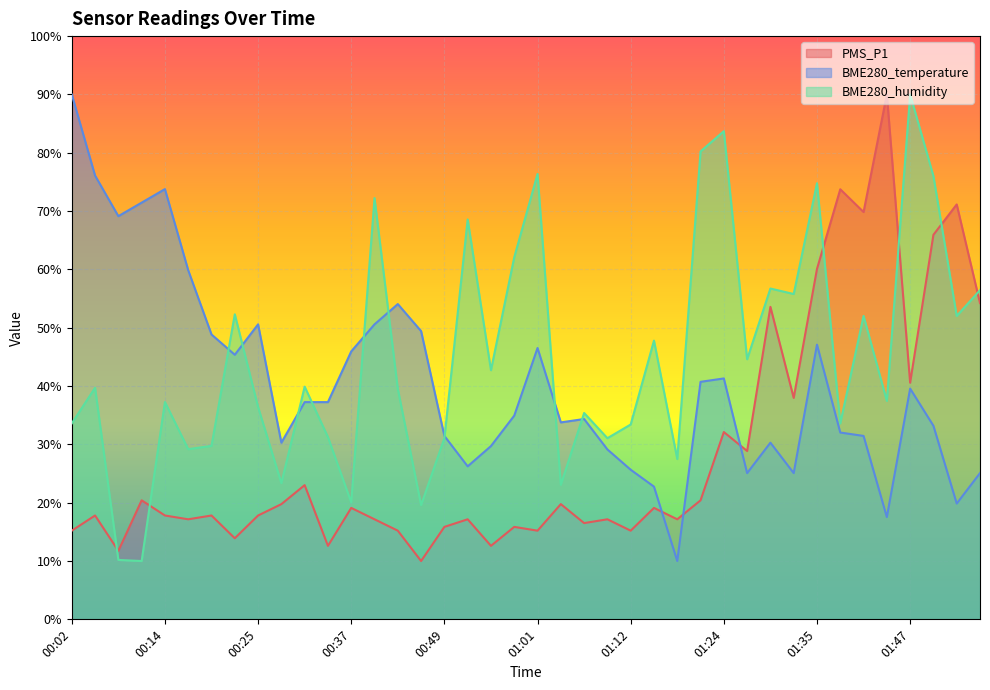

Where is the first local maximum for PMS_P1?

00:05